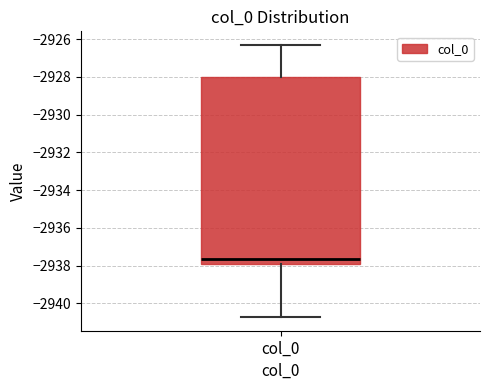

Where is the upper edge of the box for col_0 on the y-axis? The values are not printed on the chart, so give them approximately, as read against the axis.

-2928.0